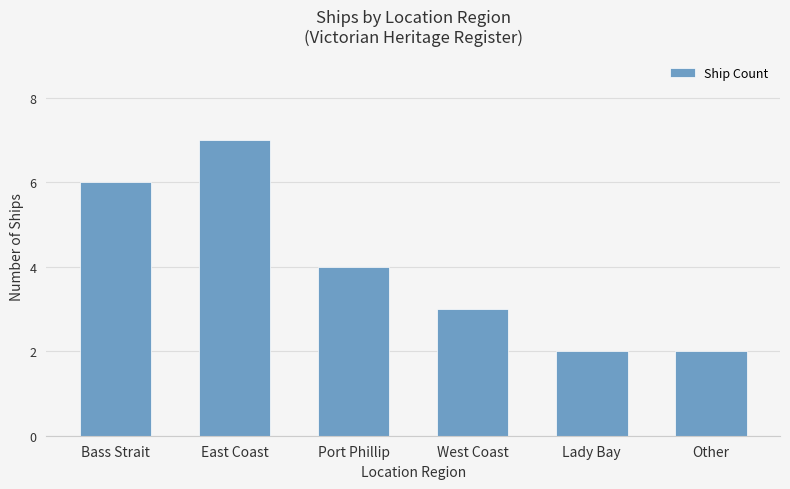

The chart shows a value of 7 at East Coast. True or false?

True